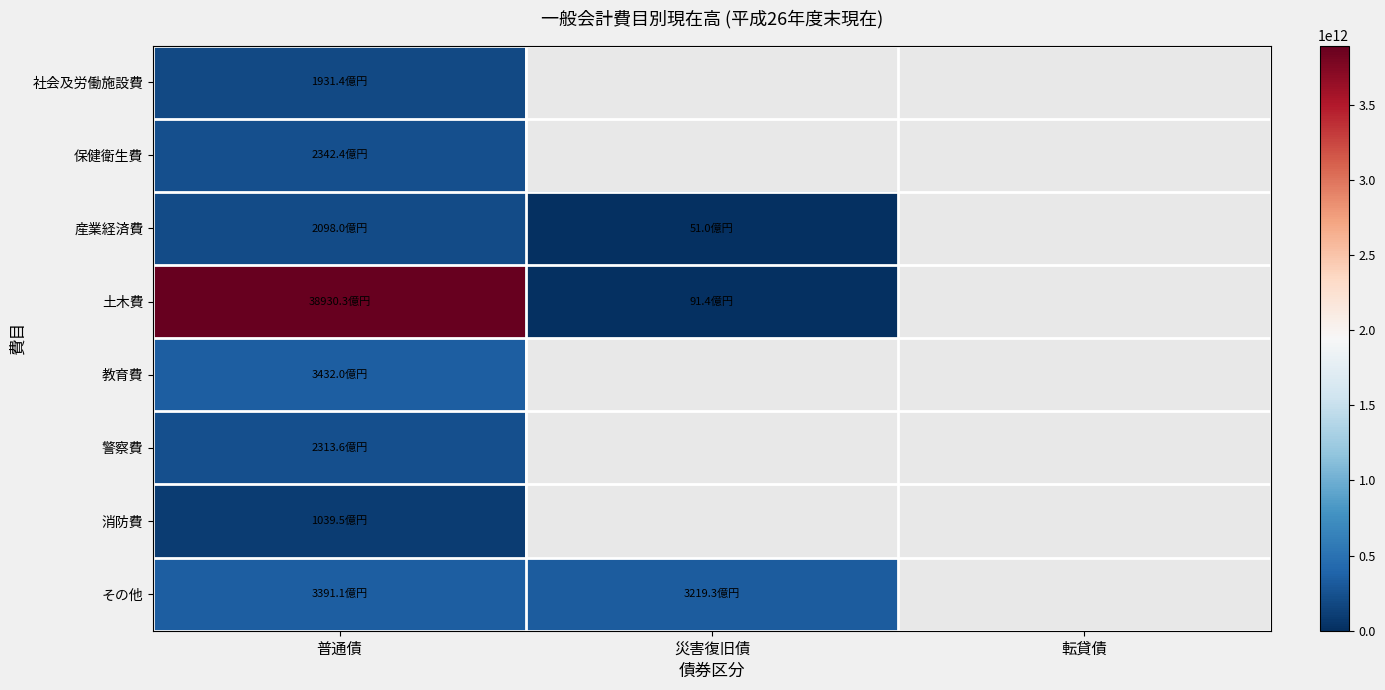

Which series has the largest range (max minus min)?

土木費